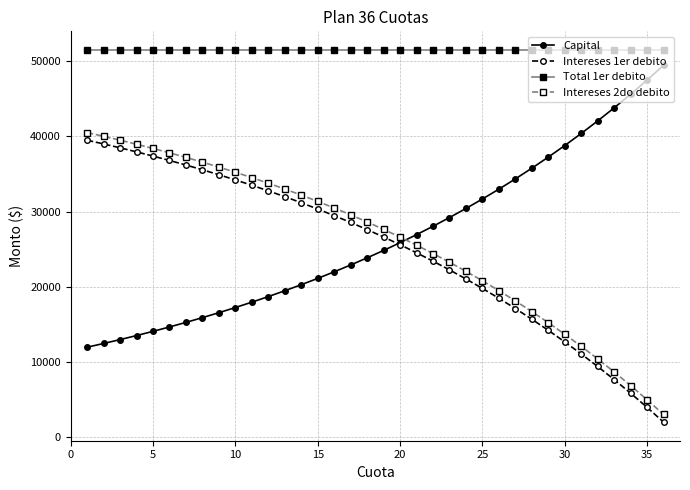

Which series ends up on top after the final intersection of Capital and Intereses 1er debito?

Capital